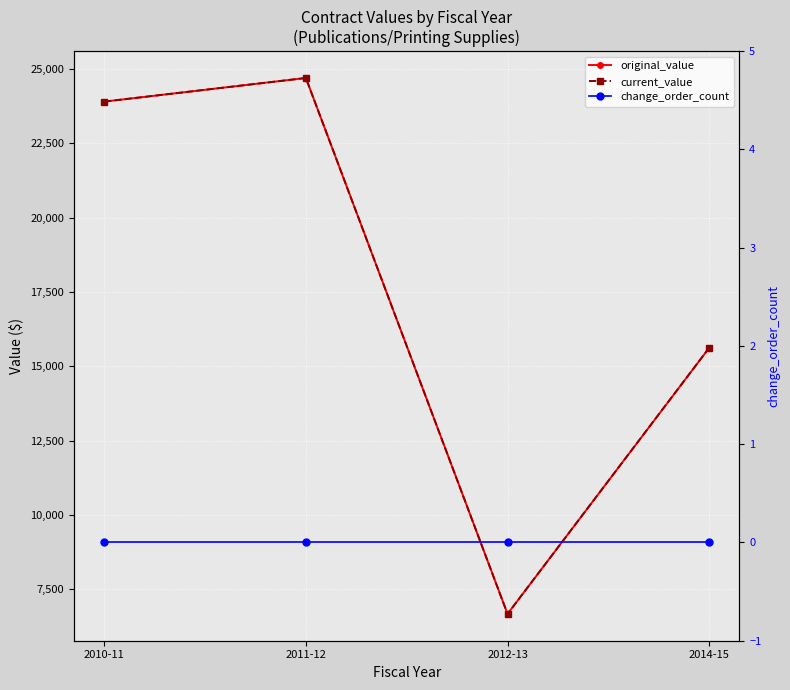

True or false: current_value and original_value intersect in this chart.

False